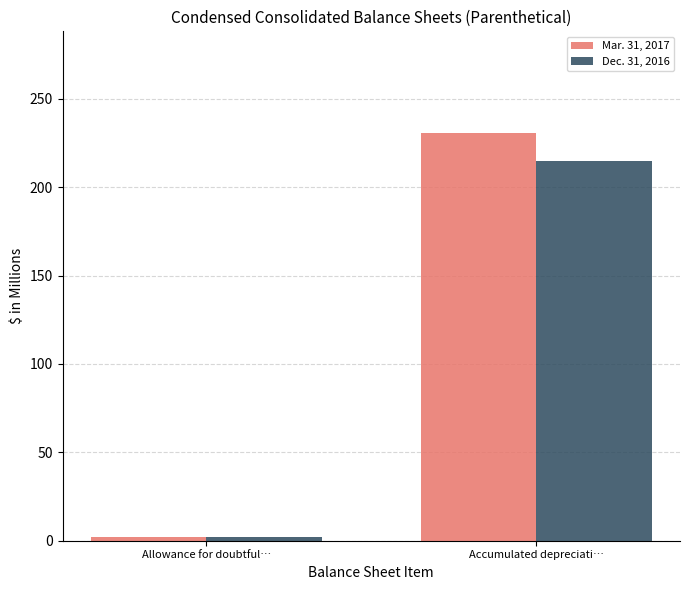

At which category is the sum across all series the highest?

Accumulated depreciati…